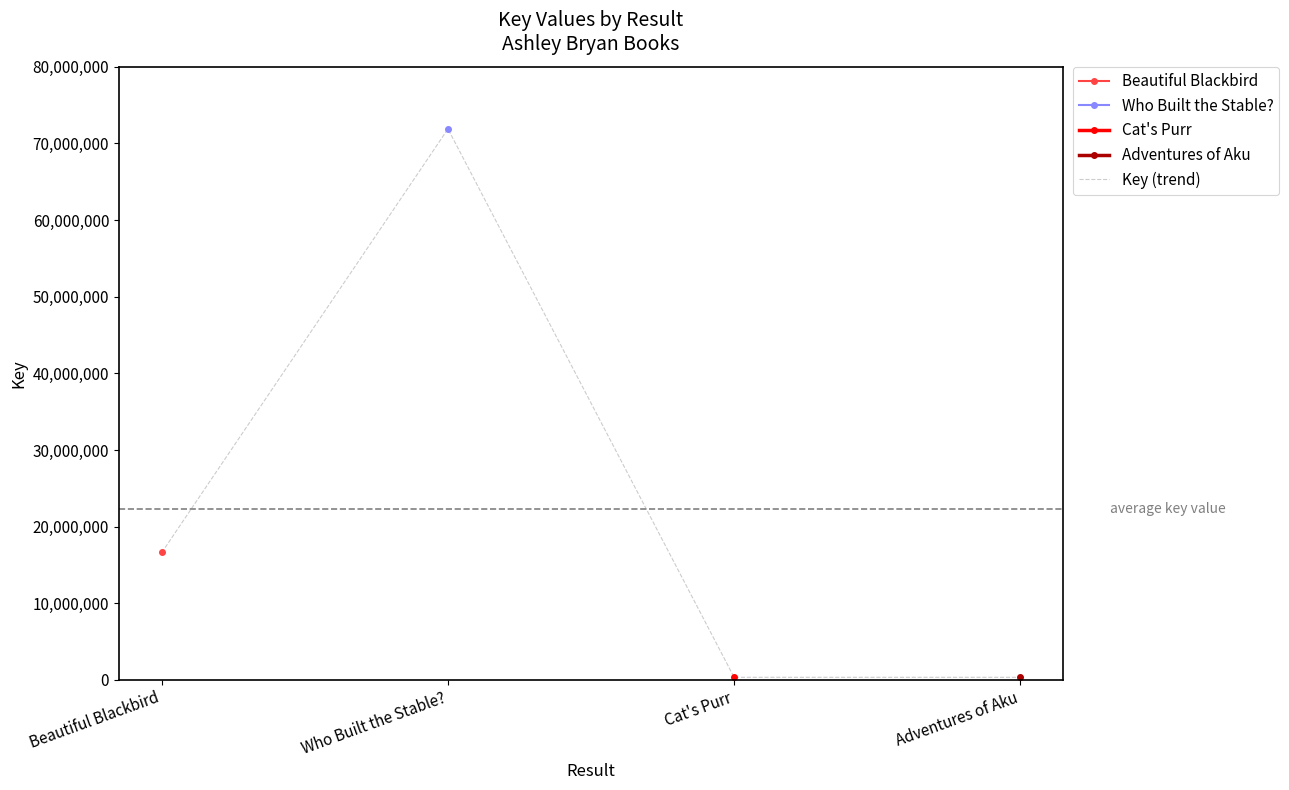

How many interior local peaks (higher than both neighbors) does the data have?

1